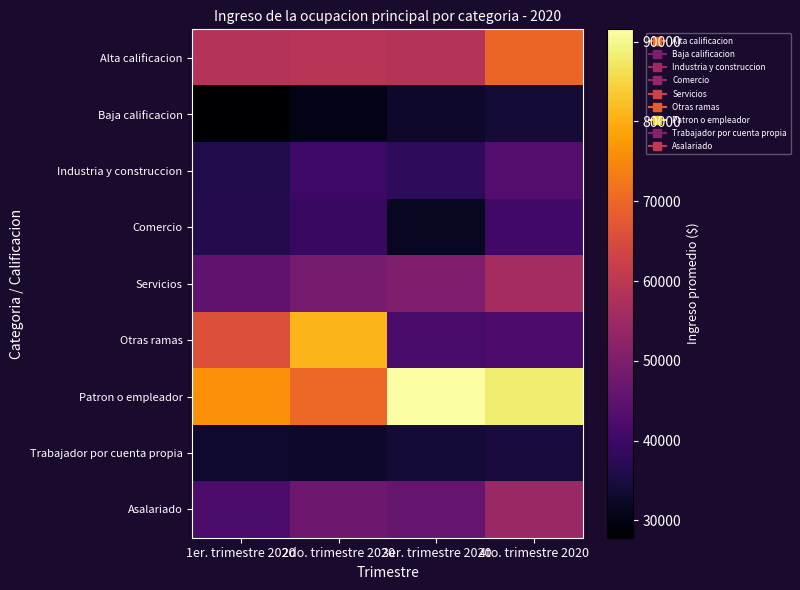

At which category is the sum across all series the highest?

4to. trimestre 2020